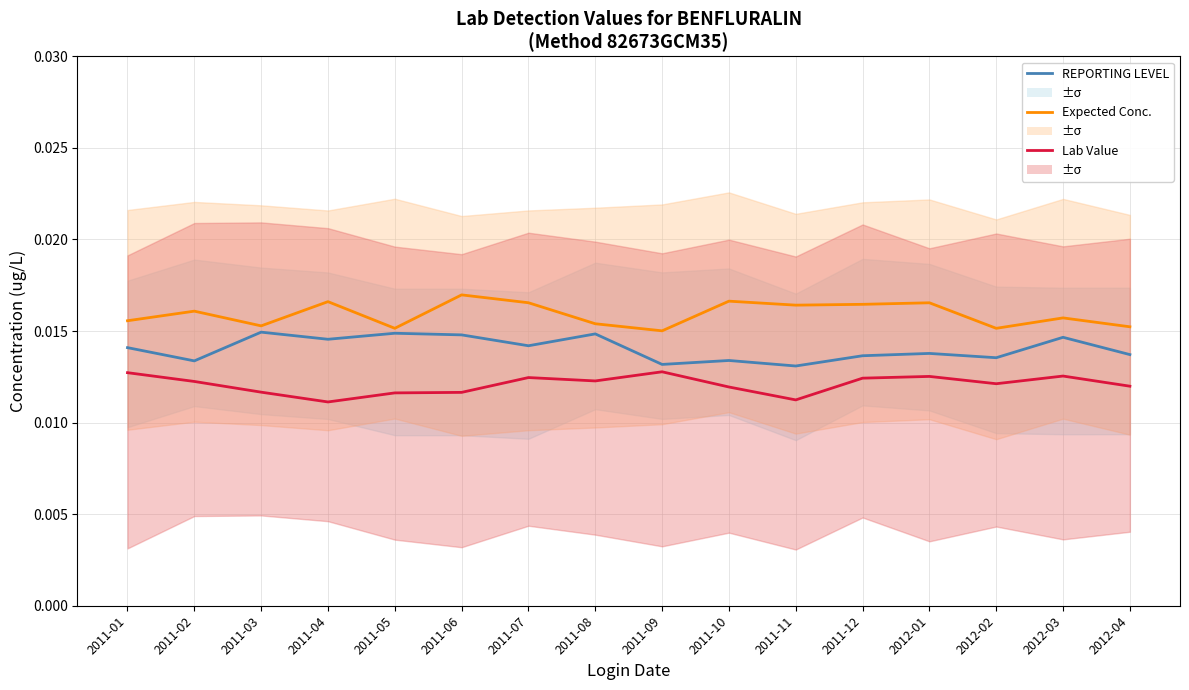

Rank the categories by Expected Conc. value from highest to lowest.

2011-06, 2011-10, 2011-04, 2011-07, 2012-01, 2011-12, 2011-11, 2011-02, 2012-03, 2011-01, 2011-08, 2011-03, 2012-04, 2011-05, 2012-02, 2011-09